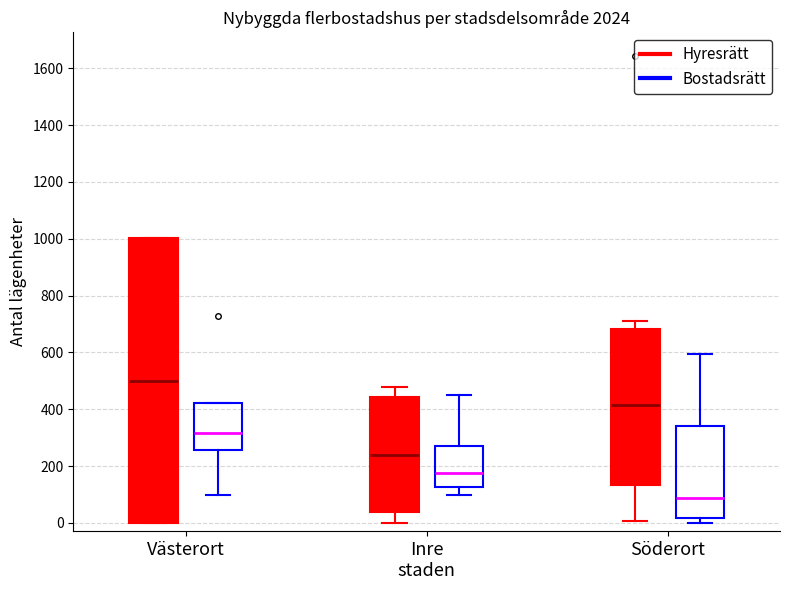

Reading left to right, transcribe this box plot: for each box, give where its median line is, the range the box spans, and where its two whiskers end, as read against the y-axis. The values are not printed on the chart, so give them approximately, as read against the axis.

Västerort (Hyresrätt): median 500, box 0 to 1000, whiskers 0 to 1000
Västerort (Bostadsrätt): median 320, box 260 to 420, whiskers 100 to 420
Inre staden (Hyresrätt): median 240, box 40 to 440, whiskers 0 to 480
Inre staden (Bostadsrätt): median 180, box 120 to 280, whiskers 100 to 460
Söderort (Hyresrätt): median 420, box 140 to 680, whiskers 0 to 720
Söderort (Bostadsrätt): median 80, box 20 to 340, whiskers 0 to 600